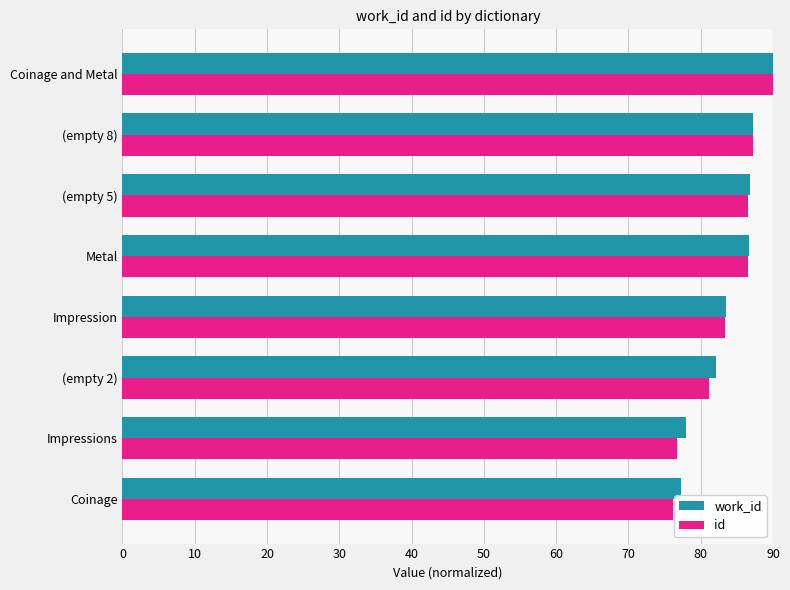

Count the number of categories in the chart.

8